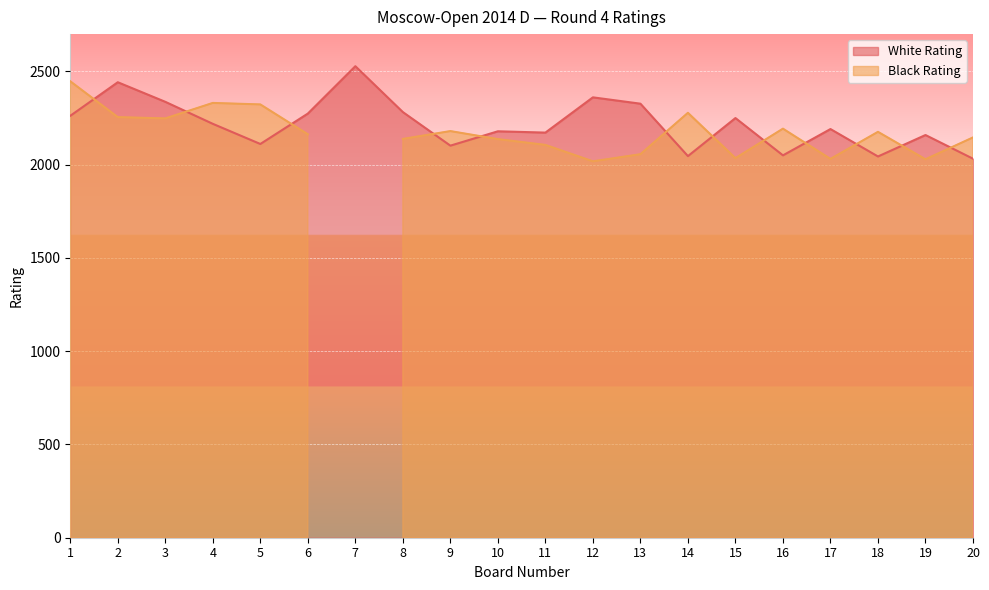

Where is the first local minimum?

5